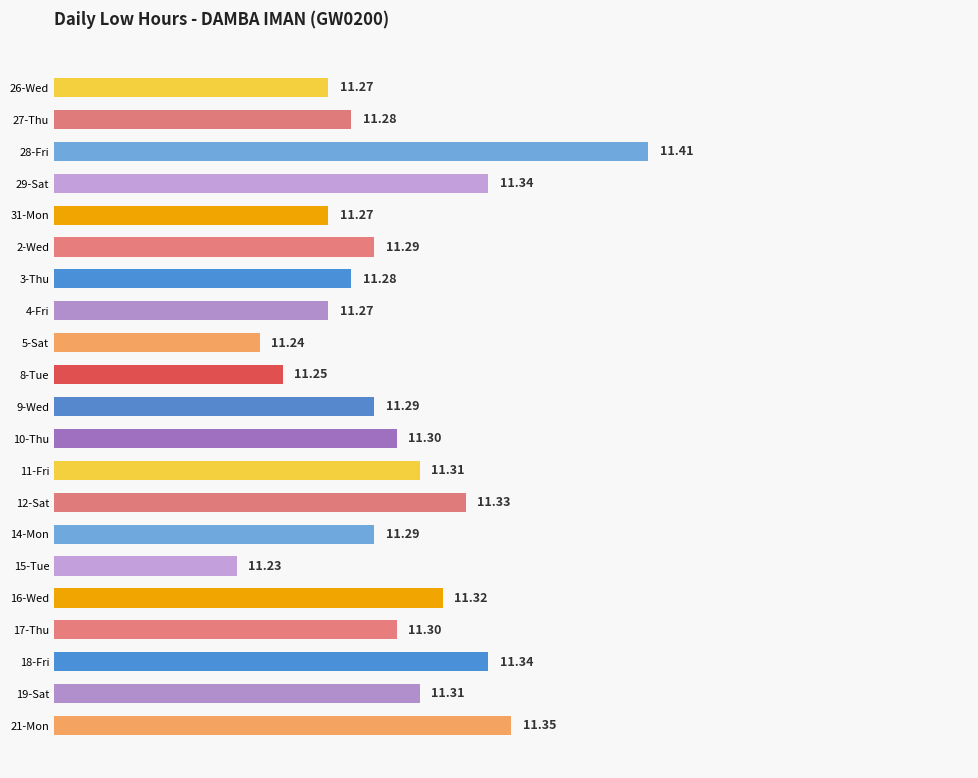

What is the ratio of the value at 2-Wed to the value at 11-Fri?

1.0